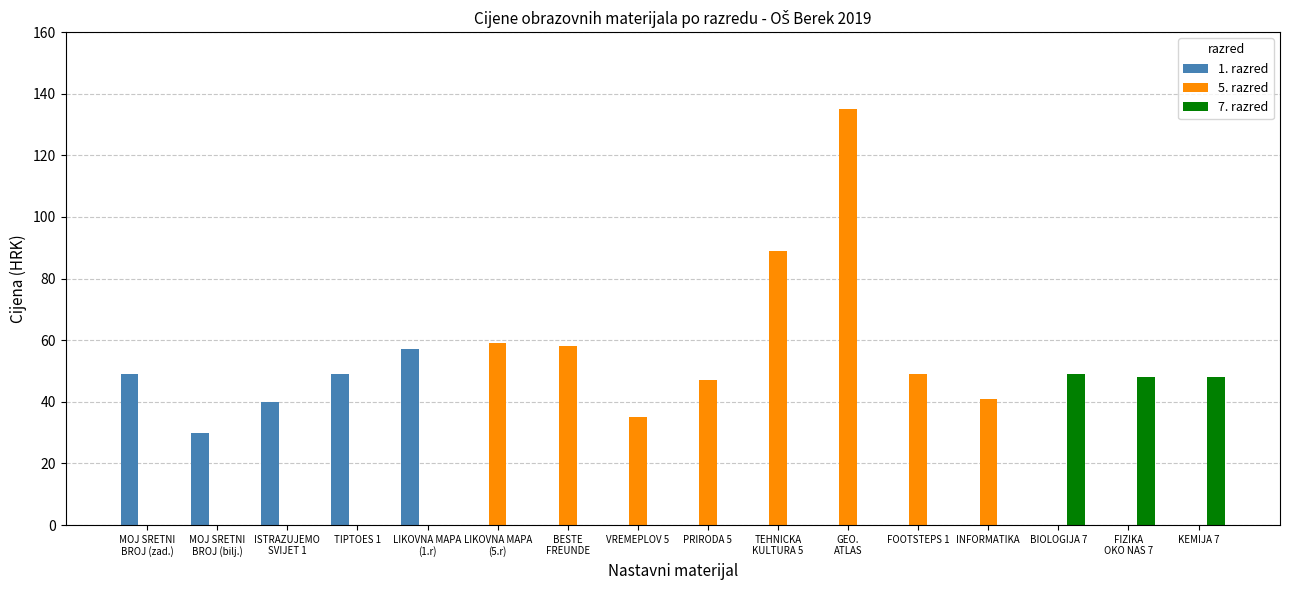

What is the sum of the 5. razred values at INFORMATIKA and KEMIJA 7?

41